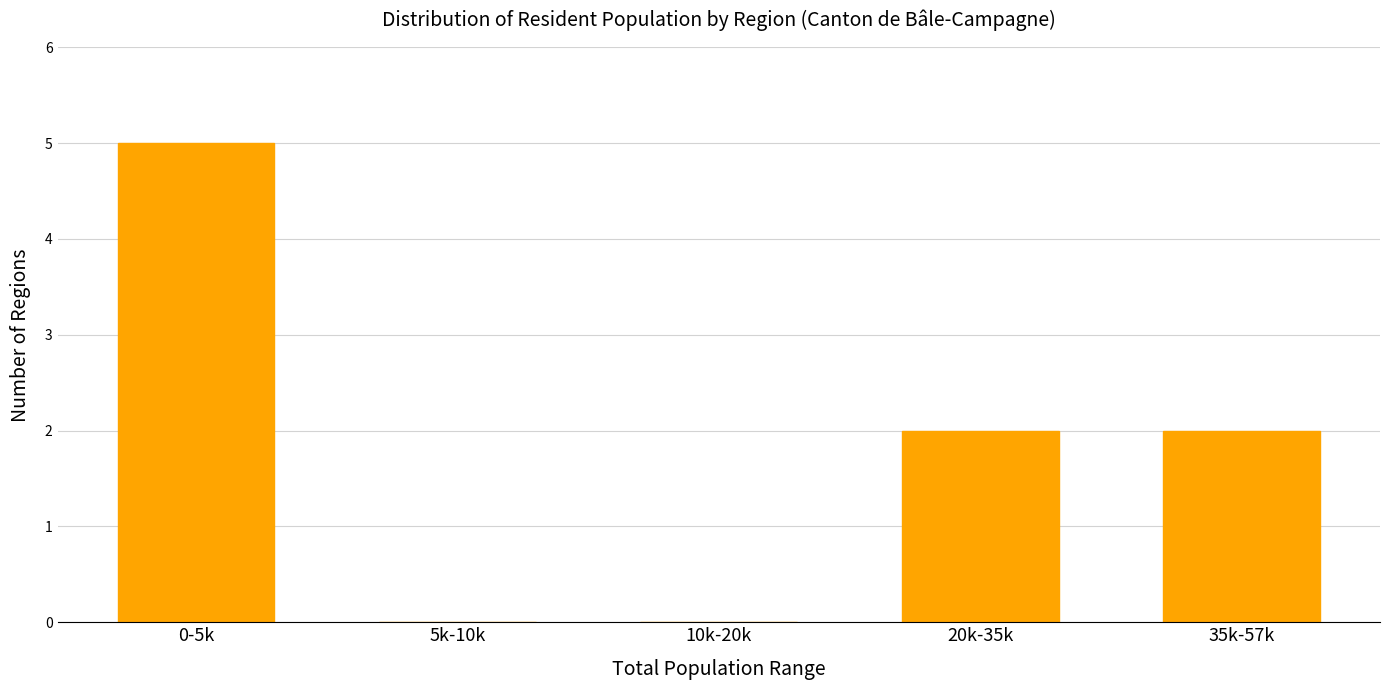

Reading left to right, extract all data points from this chart.

0-5k=5	5k-10k=0	10k-20k=0	20k-35k=2	35k-57k=2